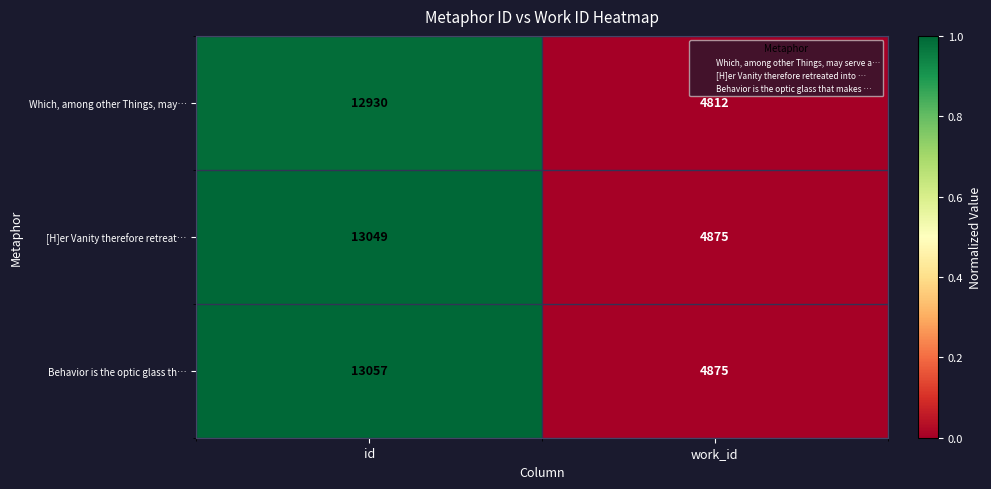

The value of Which, among other Things, may… at work_id is 4812. True or false?

True